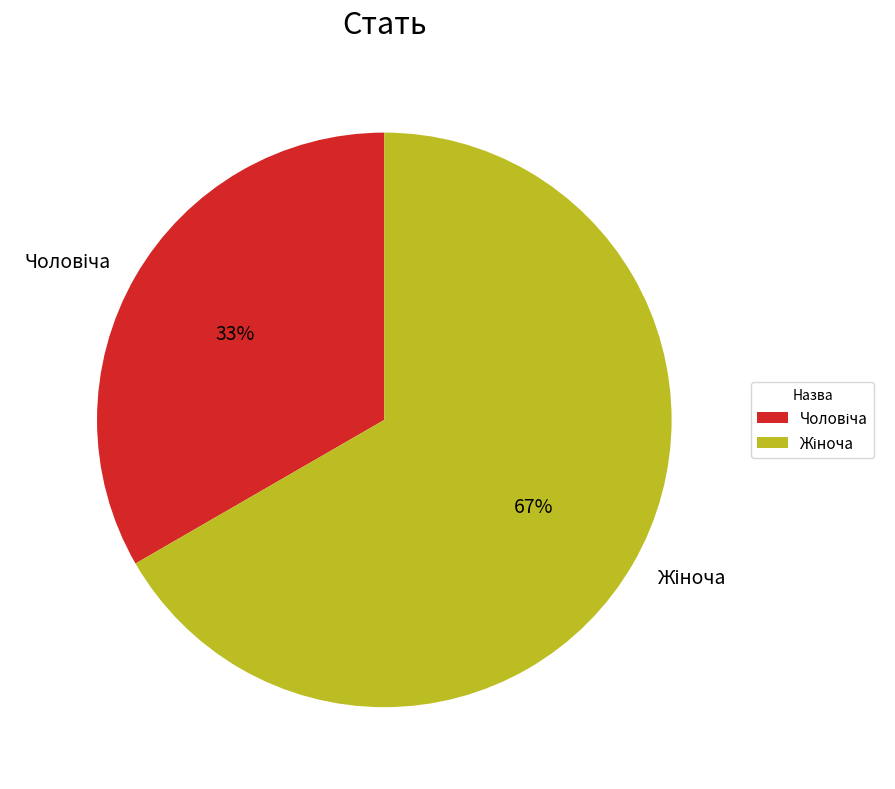

How many slices are in this pie chart?

2